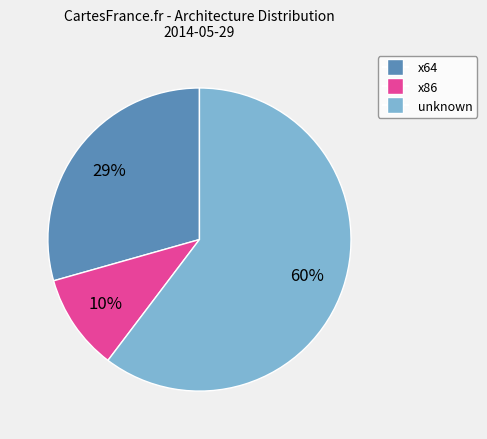

How many slices are in this pie chart?

3